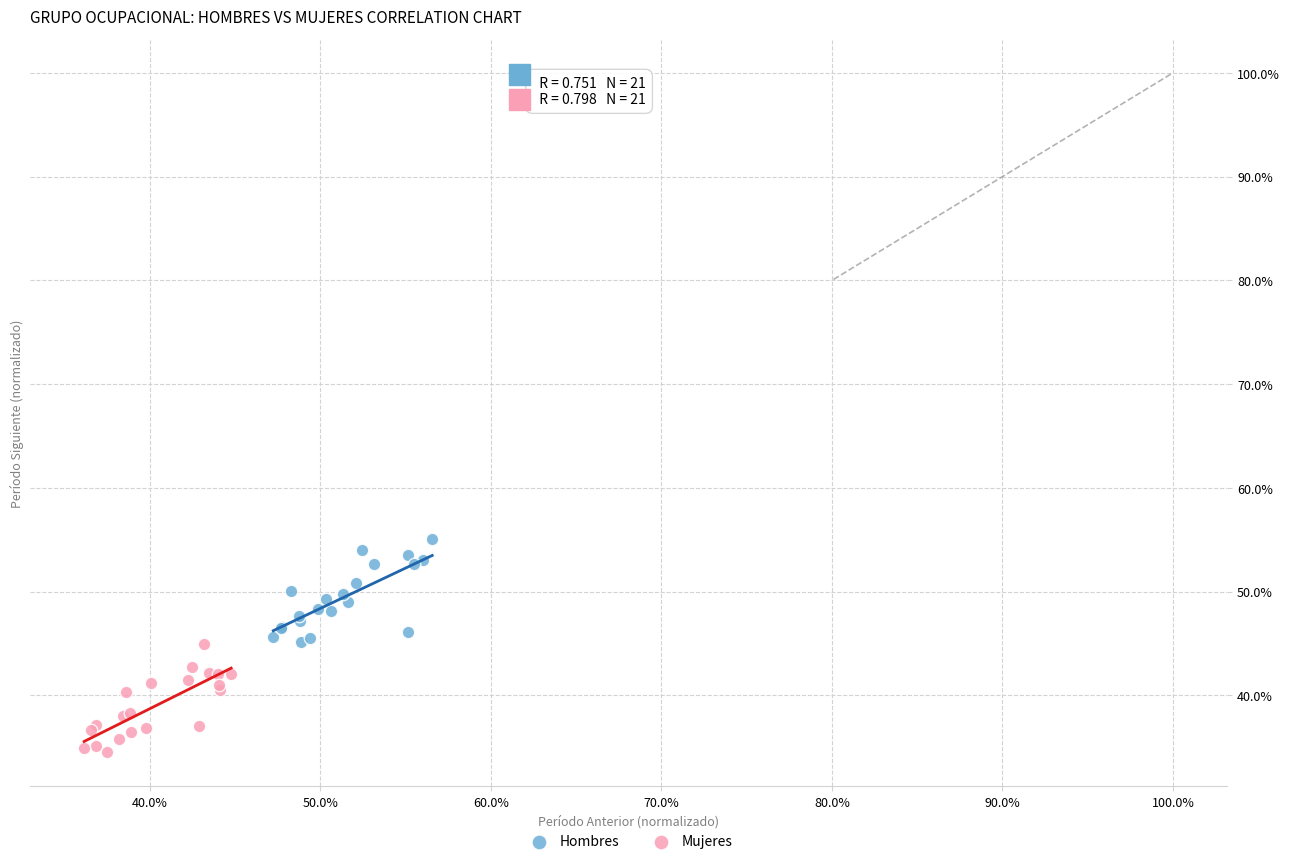

Which series contains the highest Y value?

Hombres